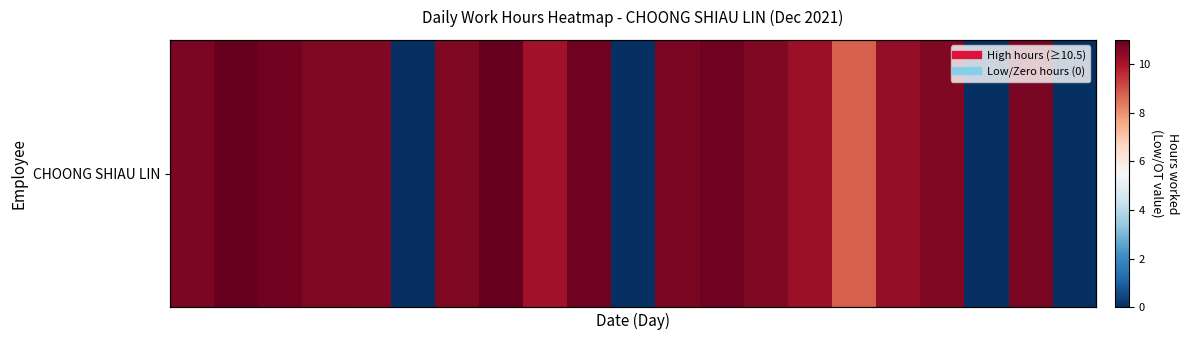

What value does the data have at 9?

10.9